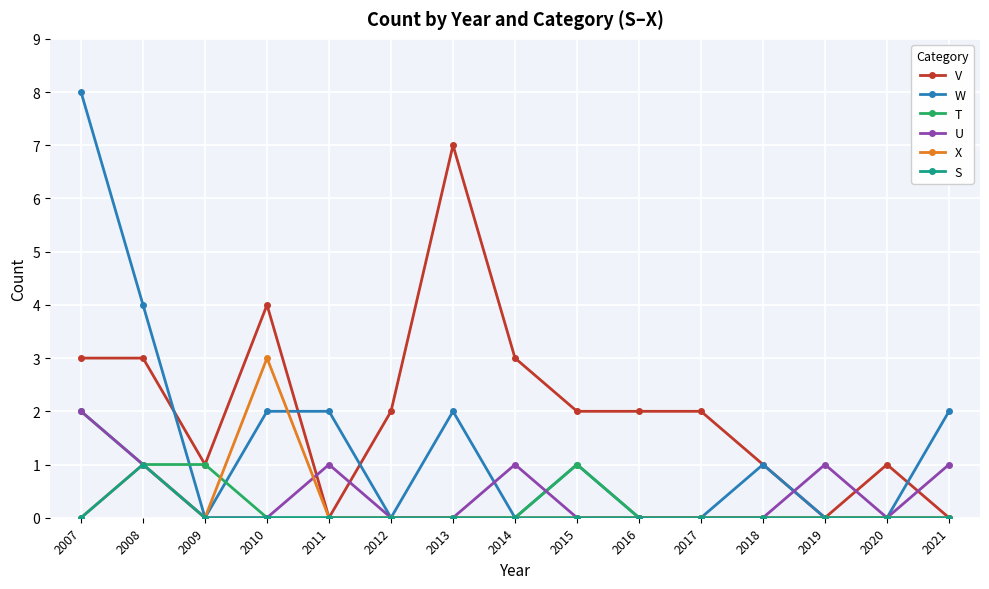

The T series shows 1 at 2010. True or false?

False